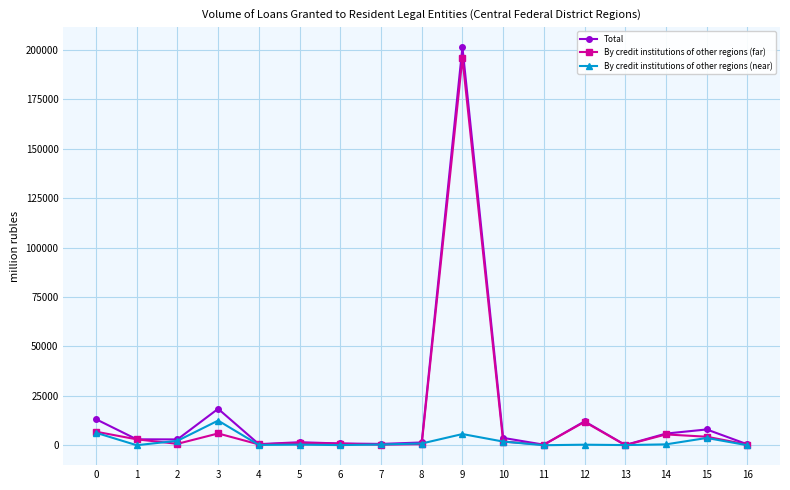

At which category is the sum across all series the highest?

9